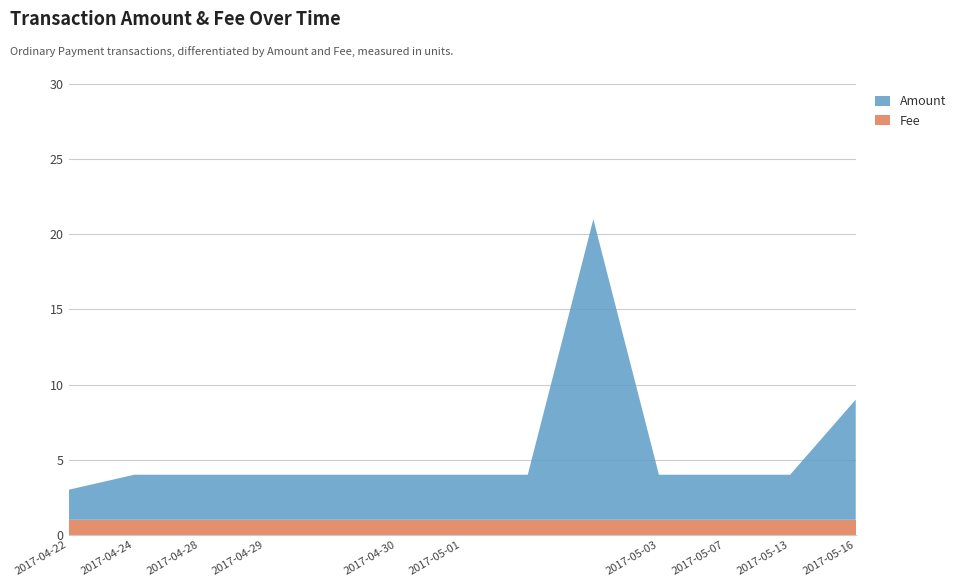

Reading left to right, what are all the values shown in this chart?

Amount: 2	3	3	3	3	3	3	3	20	3	3	3	8
Fee: 1	1	1	1	1	1	1	1	1	1	1	1	1